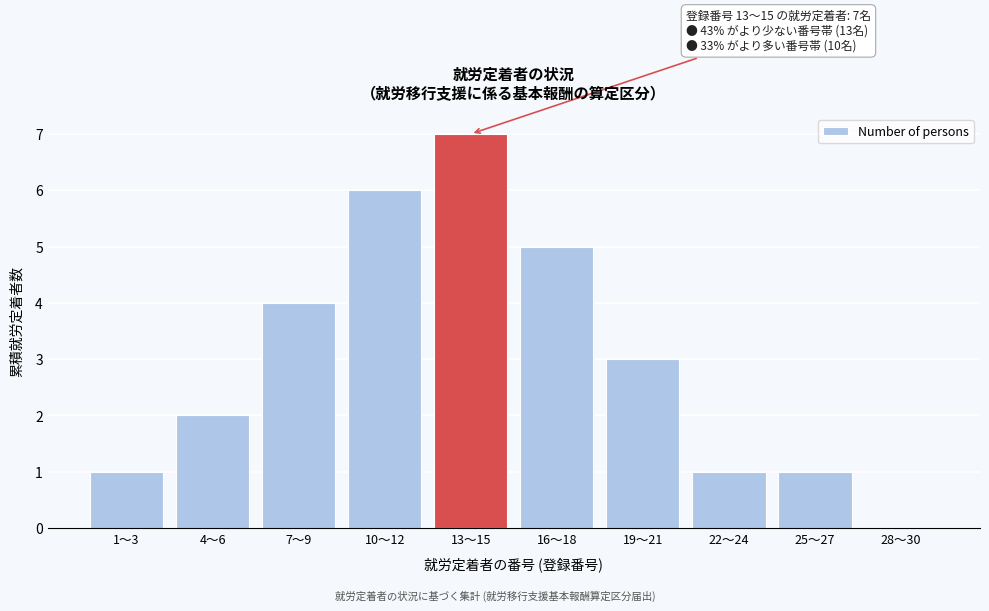

Reading right to left, transcribe all the data shown in this chart.

28～30=0	25～27=1	22～24=1	19～21=3	16～18=5	13～15=7	10～12=6	7～9=4	4～6=2	1～3=1